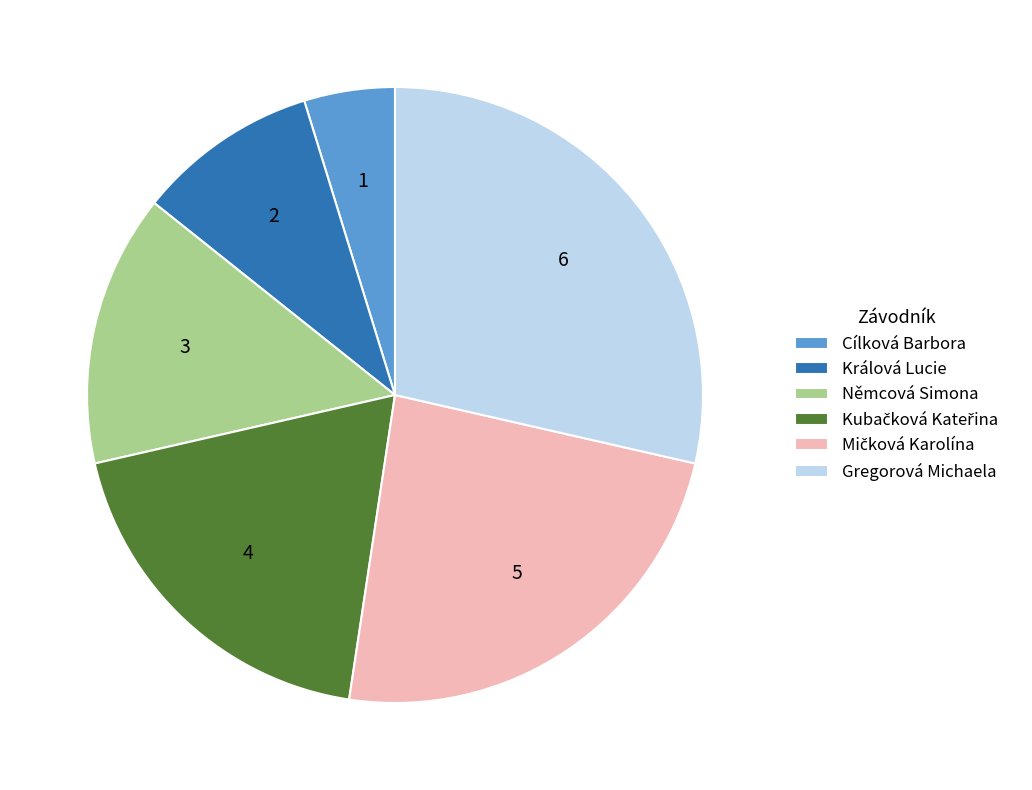

Which category has the smallest portion of the pie?

Cílková Barbora